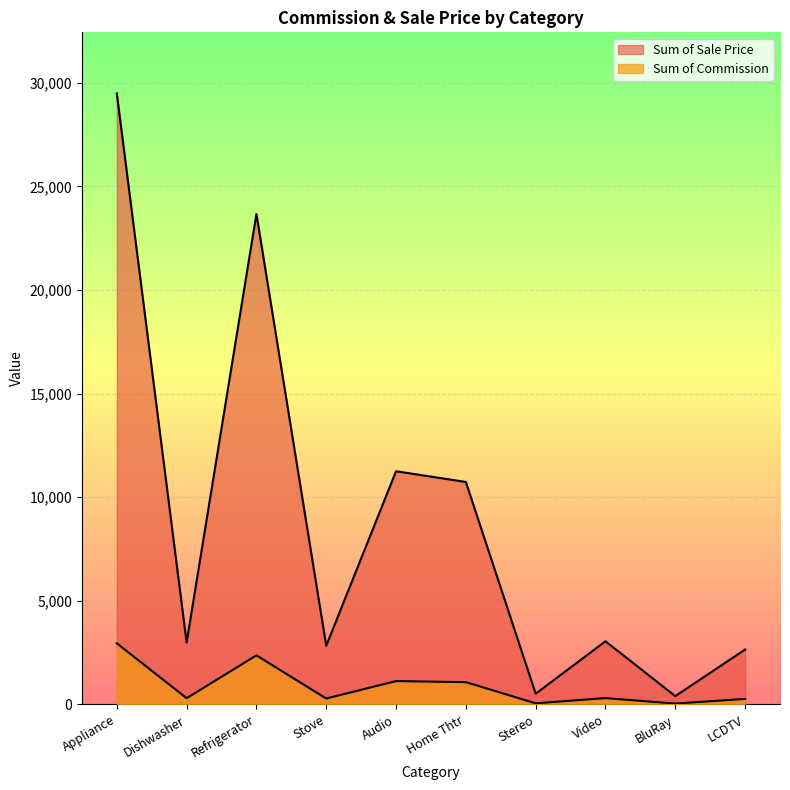

At which label does Sum of Commission first exceed 3047?

Appliance